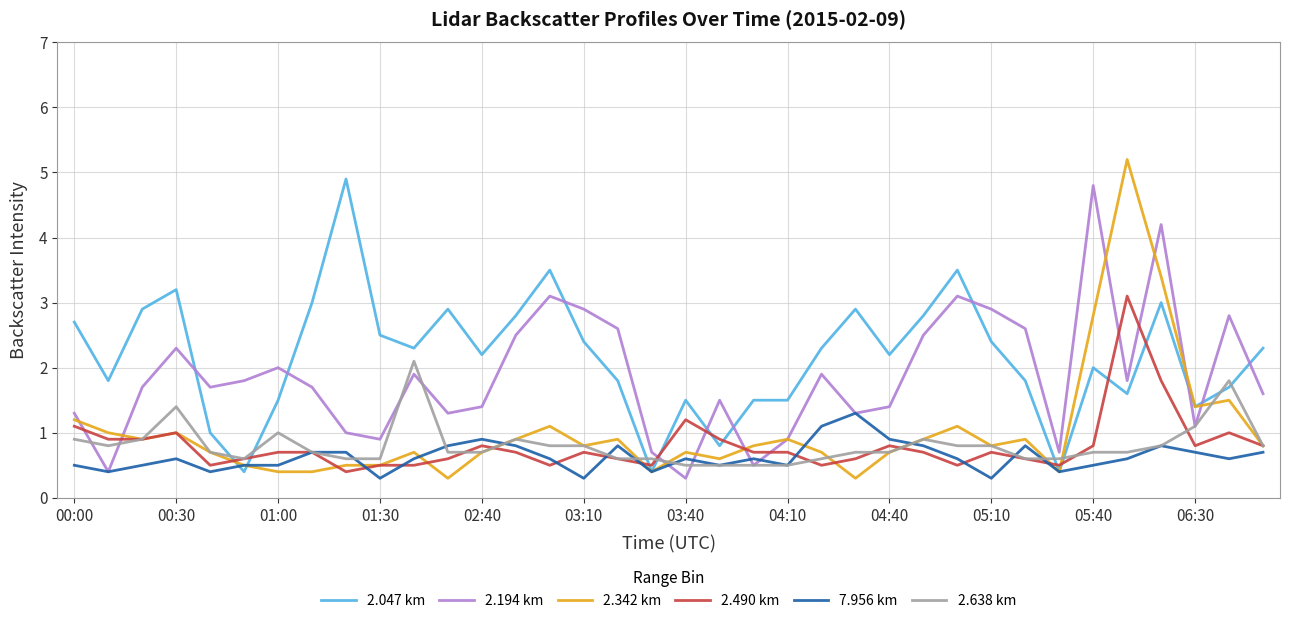

Which series has the largest range (max minus min)?

2.342 km